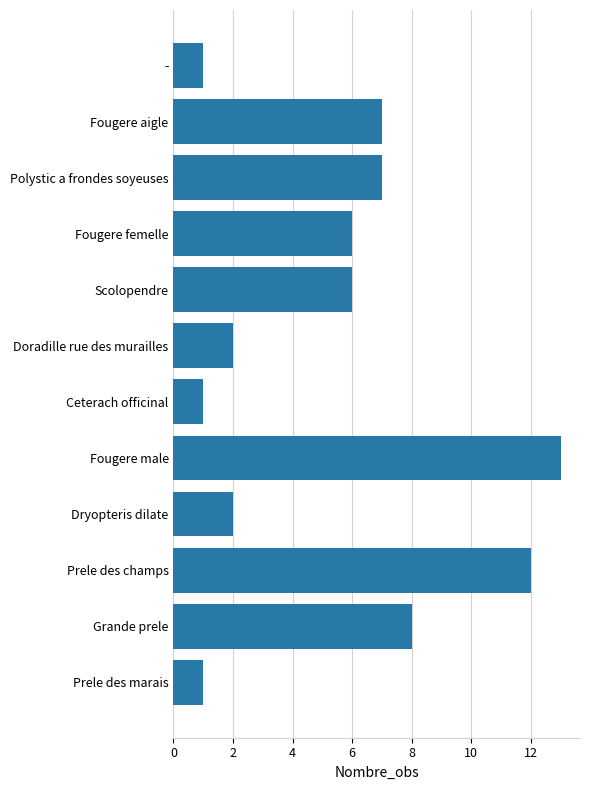

How many bars are there in total?

12